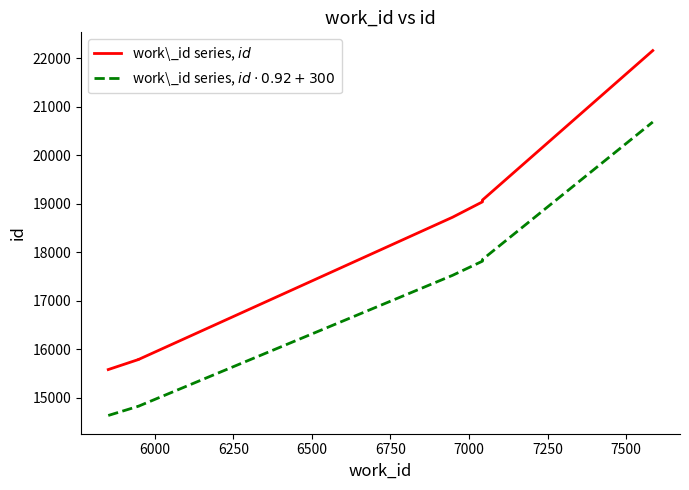

How many values in the work\_id series, $id$ series are below 19043?

4